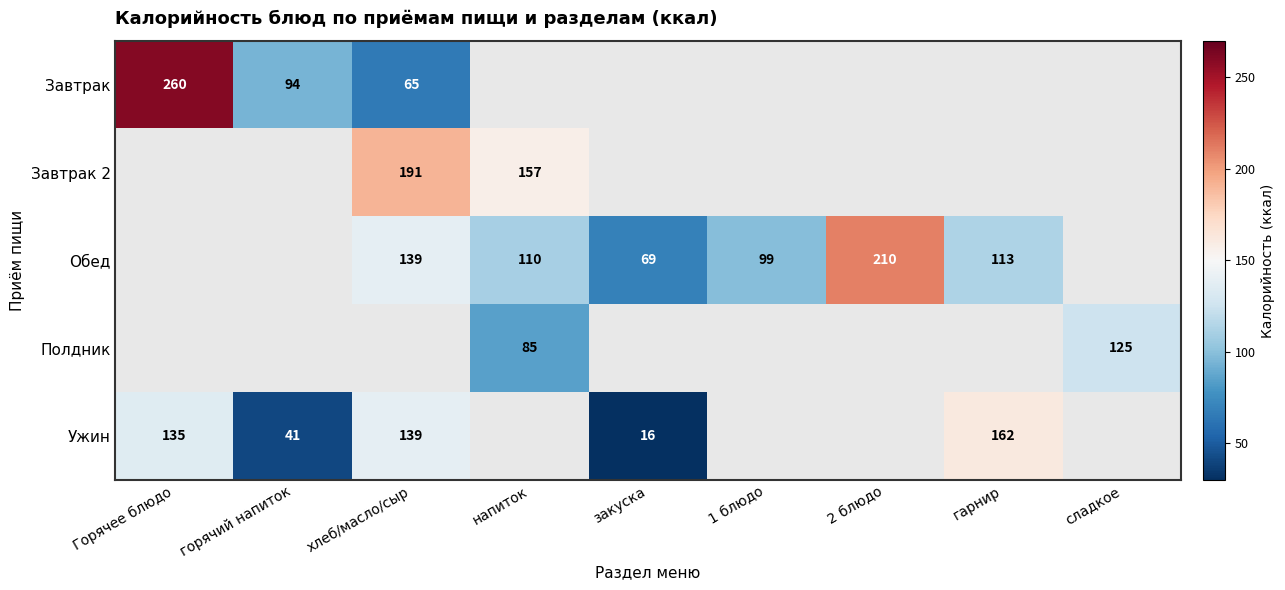

Count the number of categories in the chart.

9